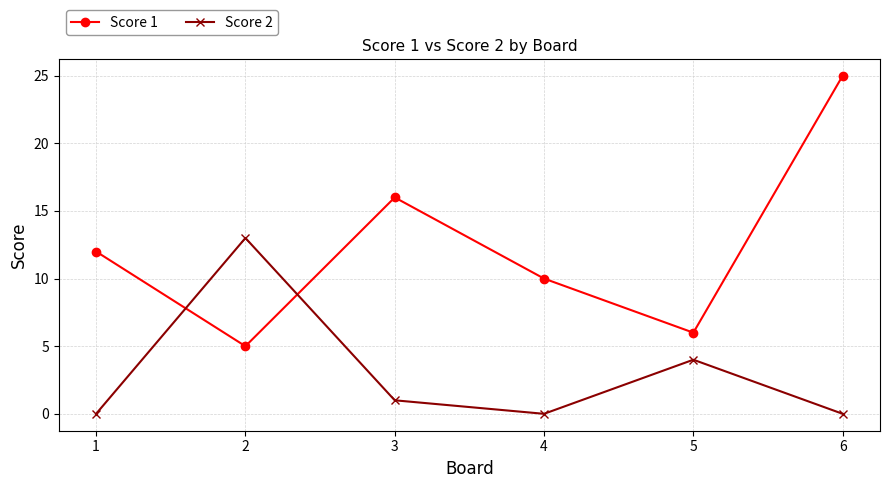

Which series has the largest total across all categories?

Score 1